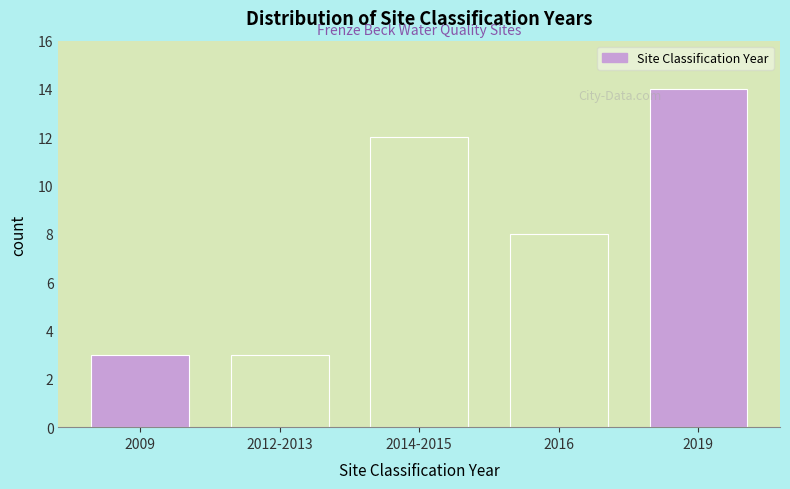

Reading left to right, transcribe all the data shown in this chart.

2009=3	2012-2013=3	2014-2015=12	2016=8	2019=14